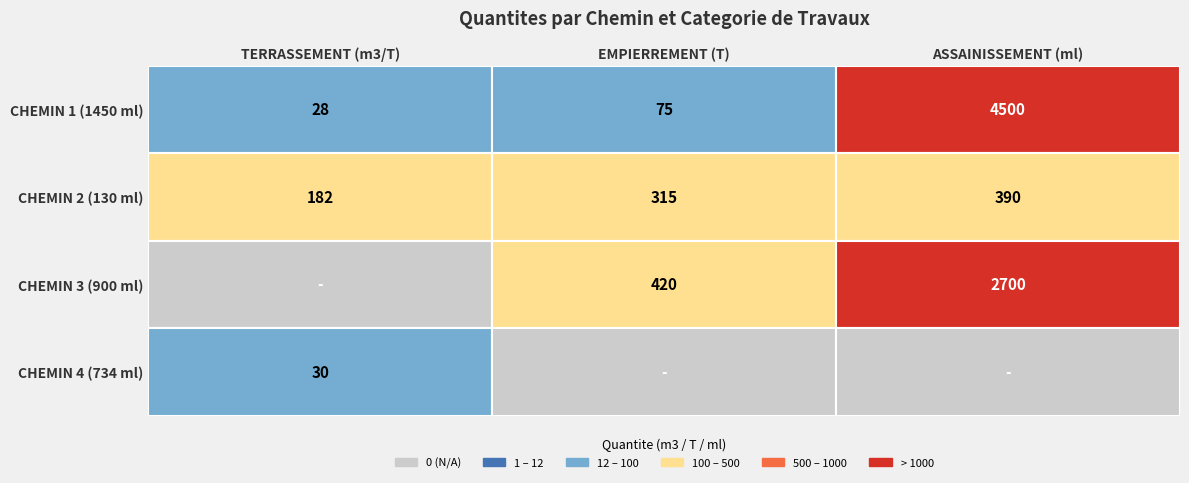

The CHEMIN 3 (900 ml) series shows 2700 at CHEMIN 3 (900 ml). True or false?

True